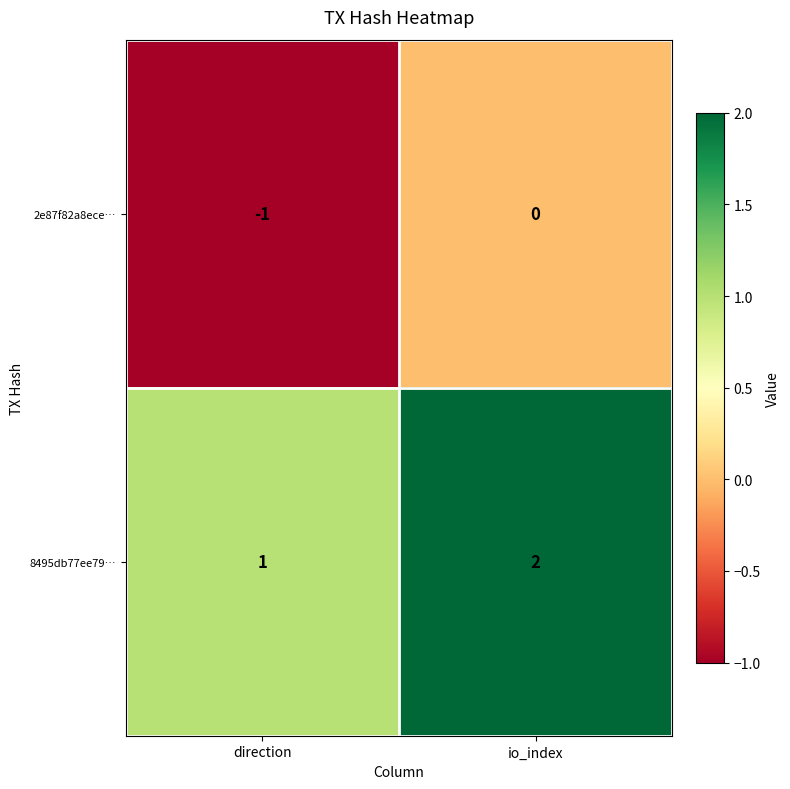

Reading right to left, extract all data points from this chart.

2e87f82a8ece…: 0	-1
8495db77ee79…: 2	1